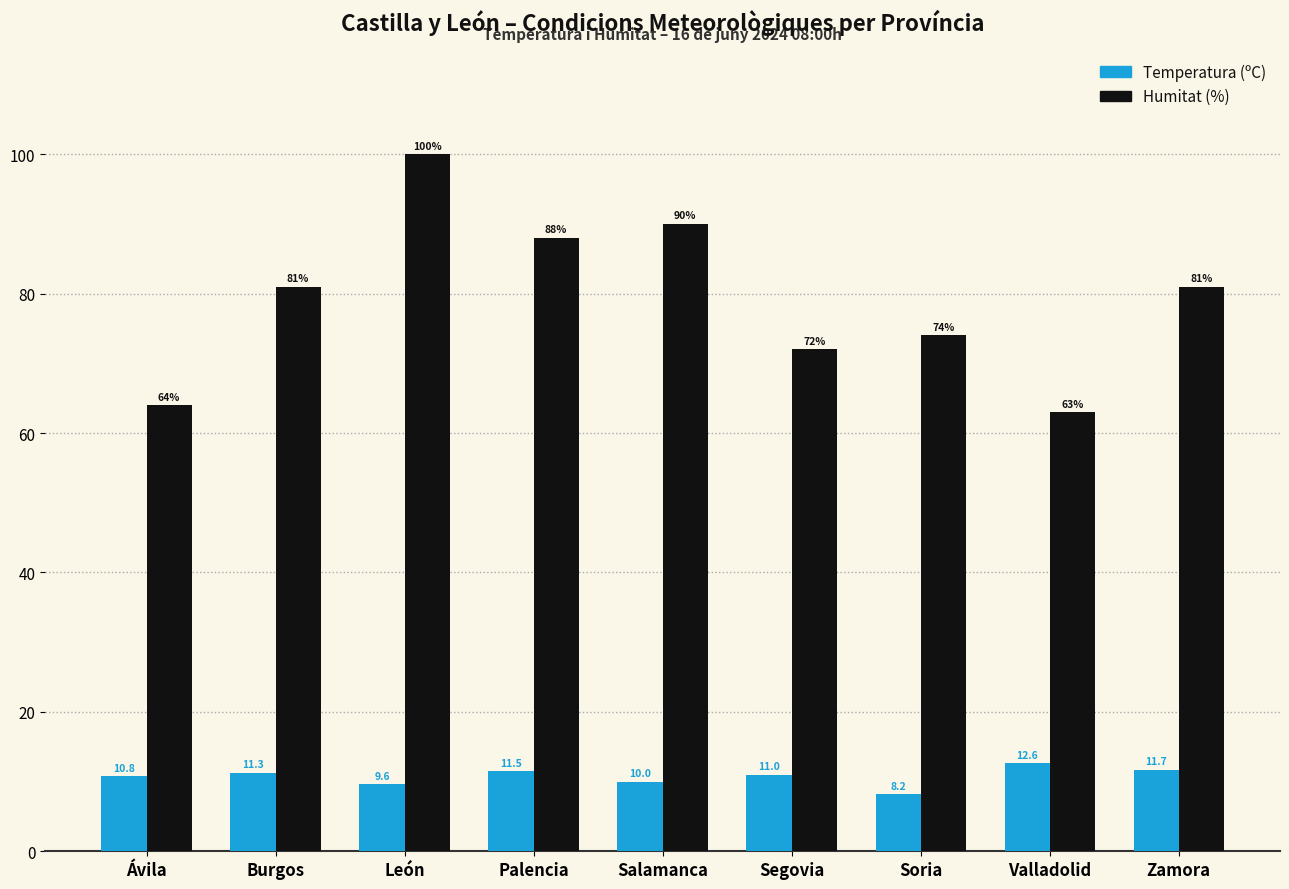

Where does the Temperatura (ºC) series first go above 11?

Burgos